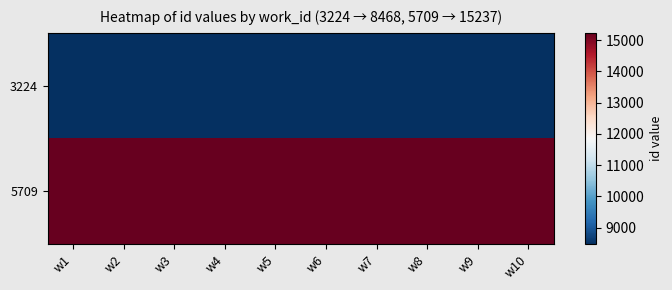

What is the total value across all series at w6?

23705